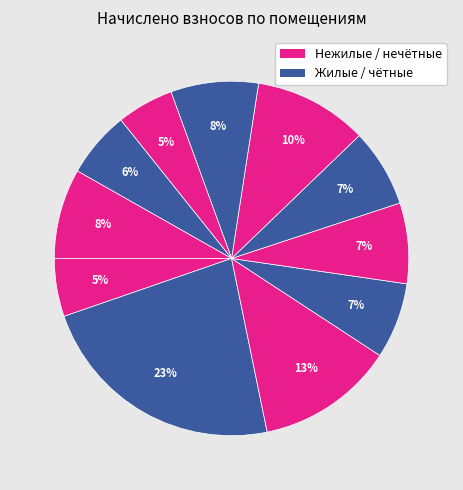

Count the number of slices in the pie.

11